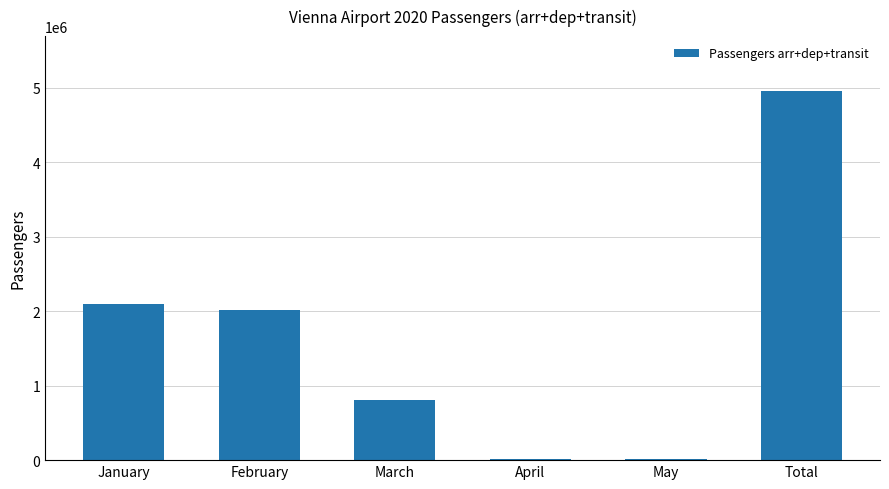

Between Total and April, which is larger?

Total